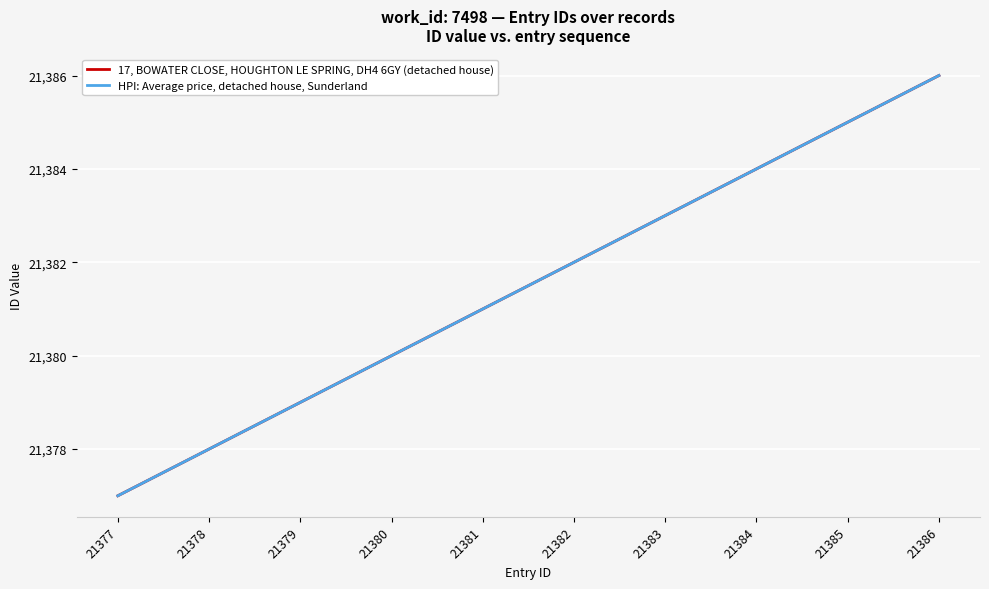

Is this an area chart (filled region under the line)?

No